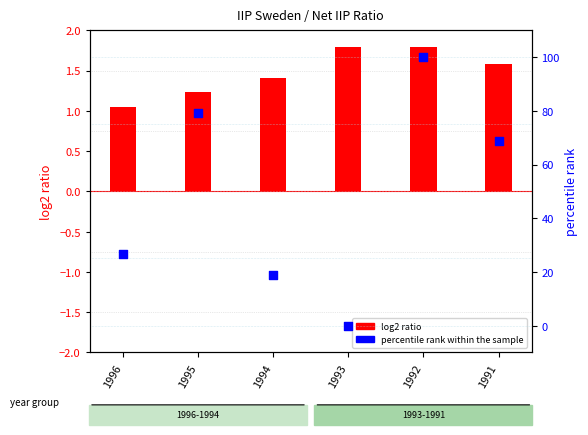

Is the value of percentile rank within the sample at 1993 greater than the value of log2 ratio at 1991?

No